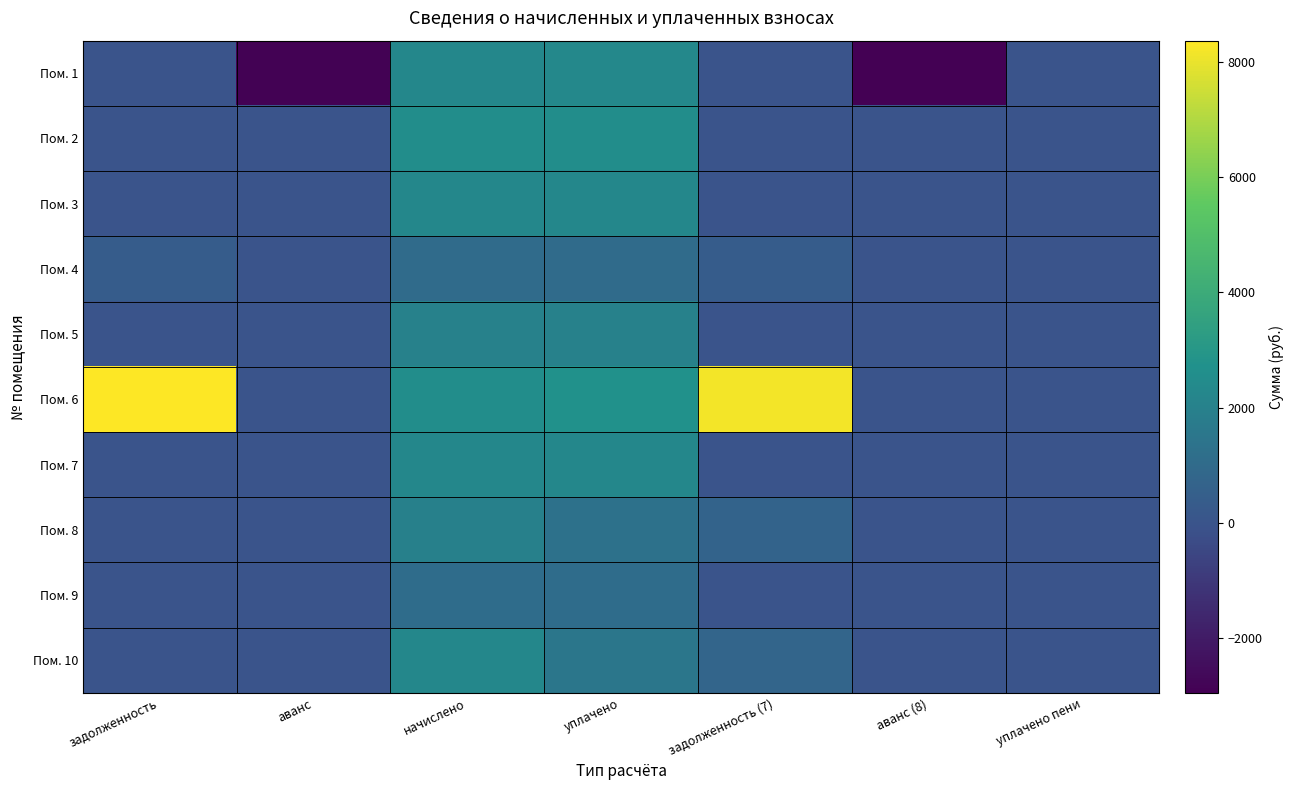

Which series changed the most between задолженность and аванс (8)?

Пом. 6